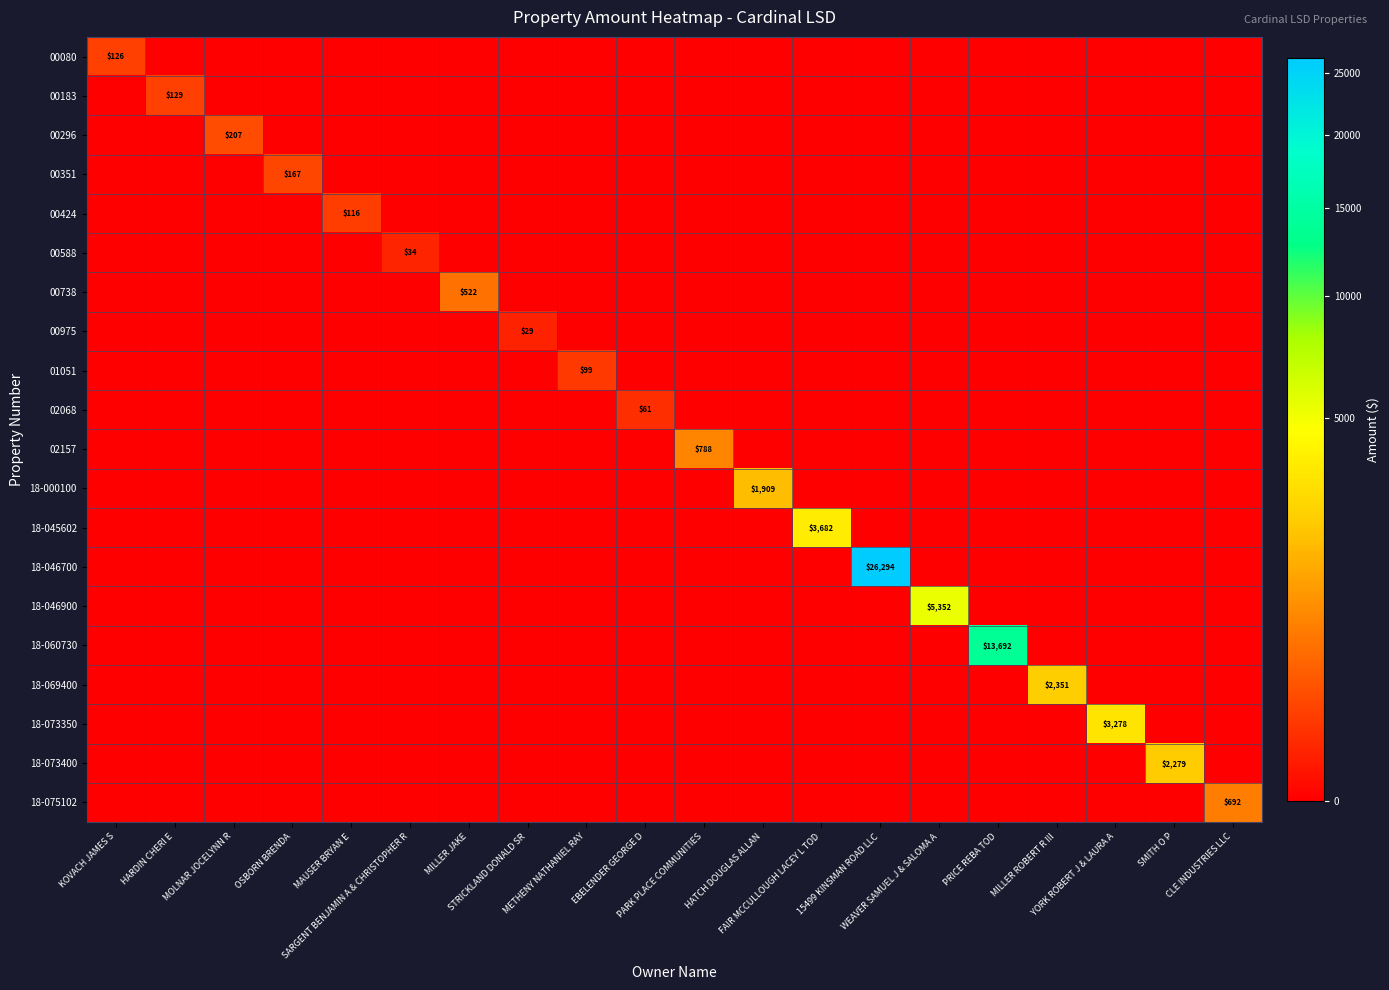

Between STRICKLAND DONALD SR and HATCH DOUGLAS ALLAN, which series saw the biggest shift?

18-000100